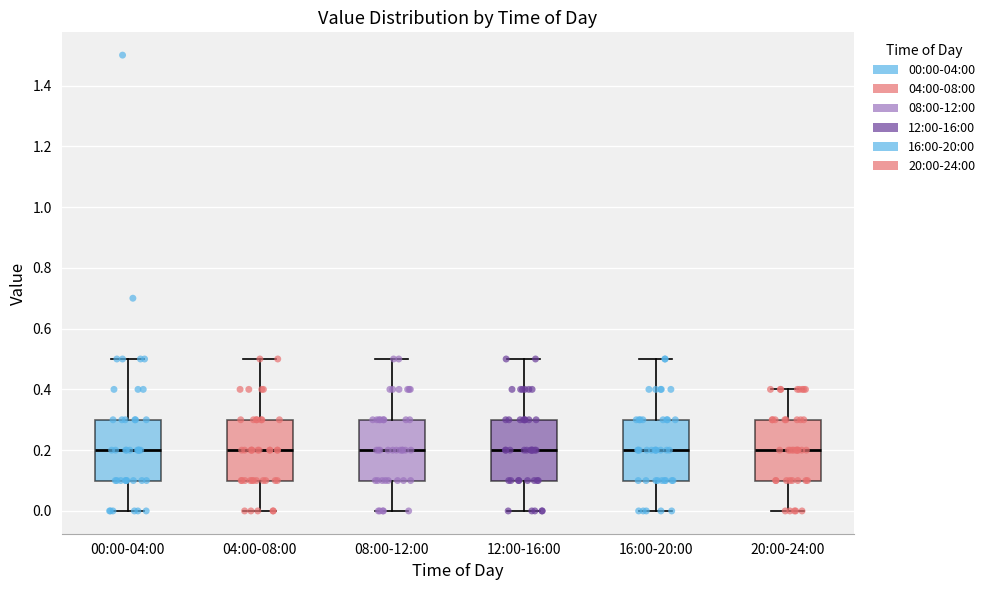

Where does the median line of the box for 20:00-24:00 sit on the y-axis? The values are not printed on the chart, so give them approximately, as read against the axis.

0.2